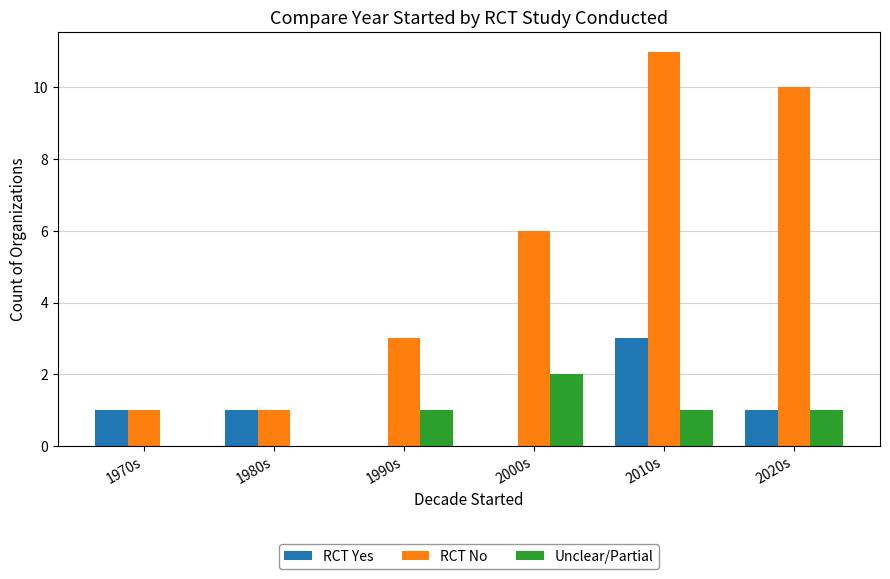

Is it true that Unclear/Partial equals 1 at 2000s?

False